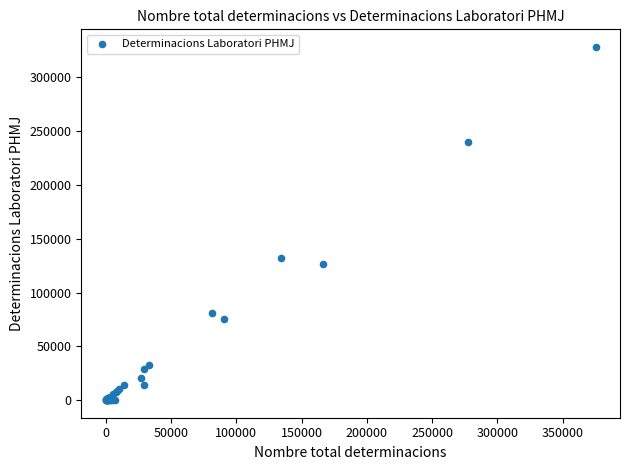

What Y value in the scatter plot is closest to 164178?

132553